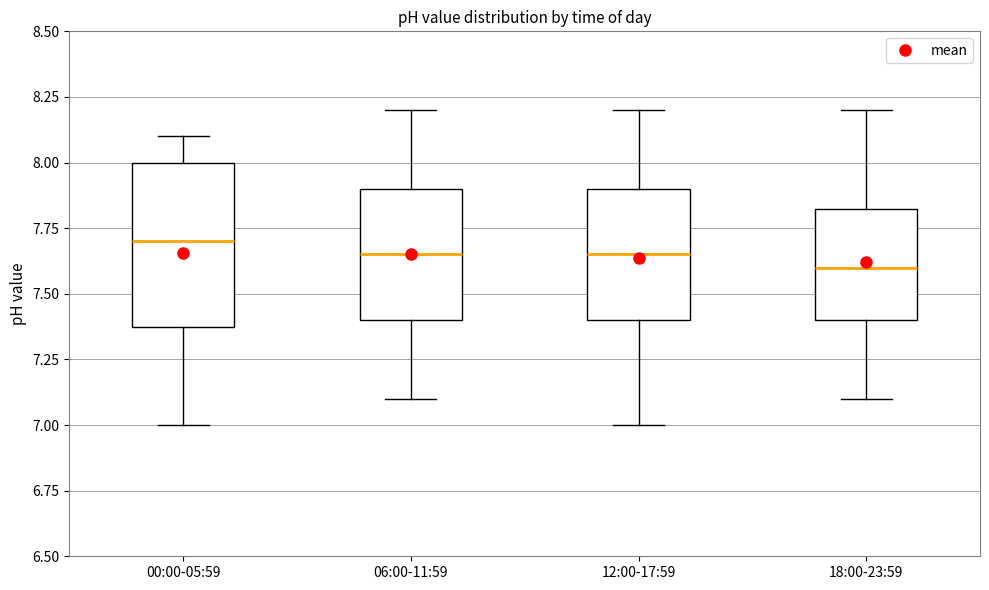

Reading left to right, read every box against the y-axis: the position of its median line, the range the box covers, and the ends of its whiskers. The values are not printed on the chart, so give them approximately, as read against the axis.

00:00-05:59: median 7.70, box 7.40 to 8.00, whiskers 7.00 to 8.10
06:00-11:59: median 7.65, box 7.40 to 7.90, whiskers 7.10 to 8.20
12:00-17:59: median 7.65, box 7.40 to 7.90, whiskers 7.00 to 8.20
18:00-23:59: median 7.60, box 7.40 to 7.85, whiskers 7.10 to 8.20